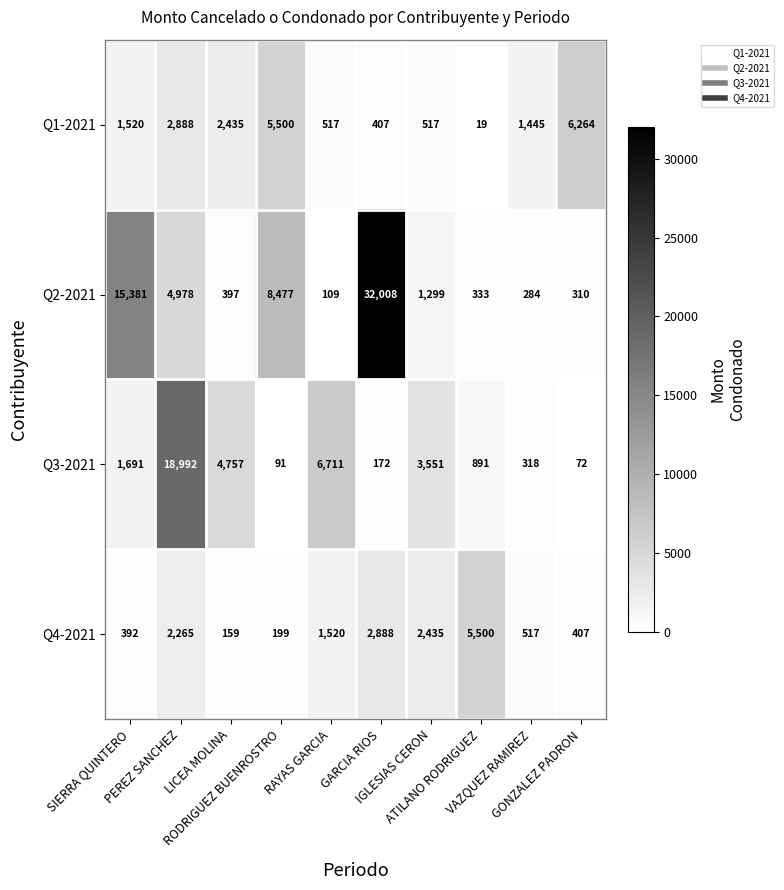

What is the minimum value shown in the chart?

19